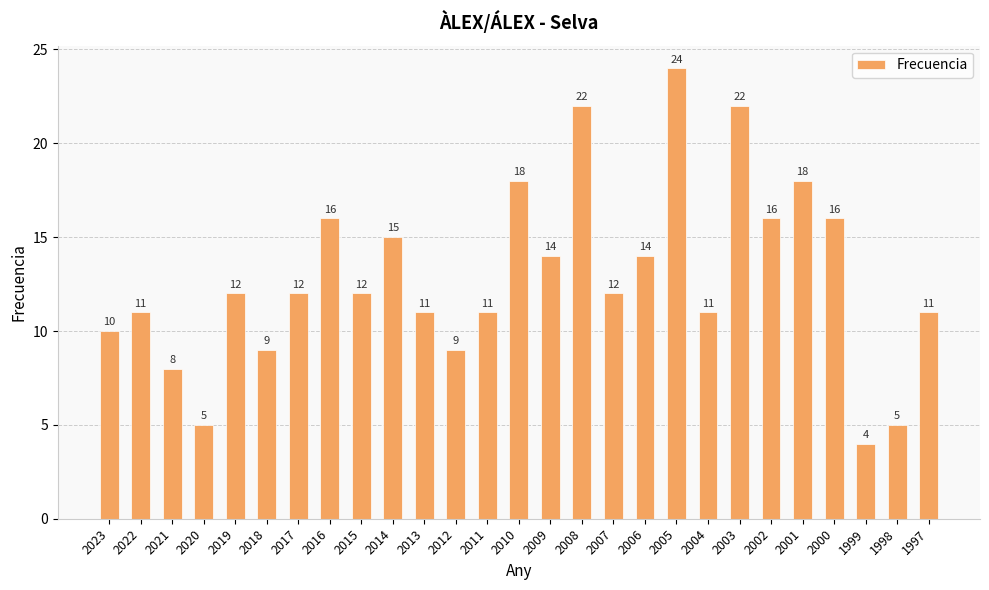

How many data points are less than 12?

12